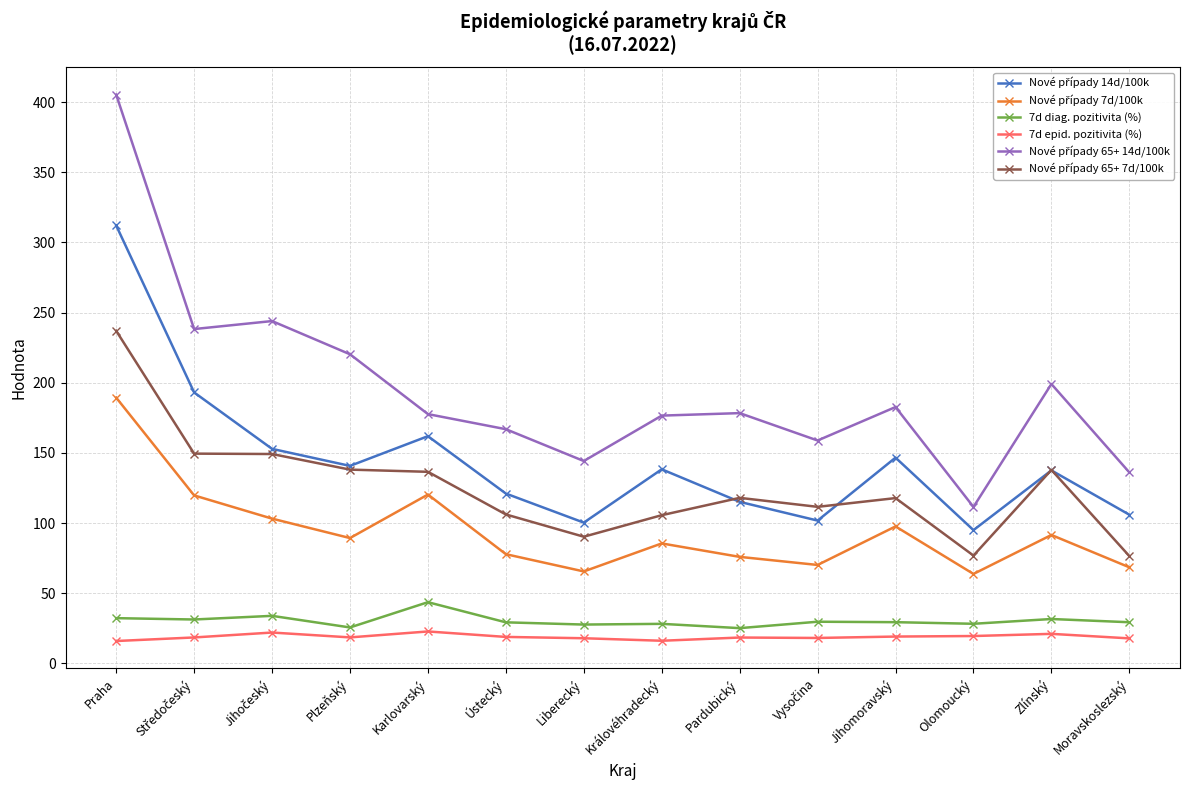

What is the maximum value for 7d diag. pozitivita (%)?

43.6